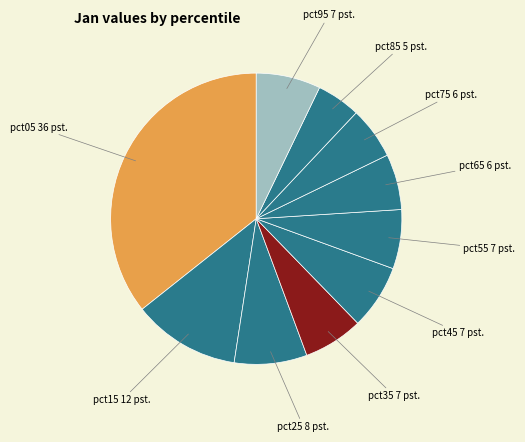

Do pct35 and pct55 together represent more than half of the pie?

No